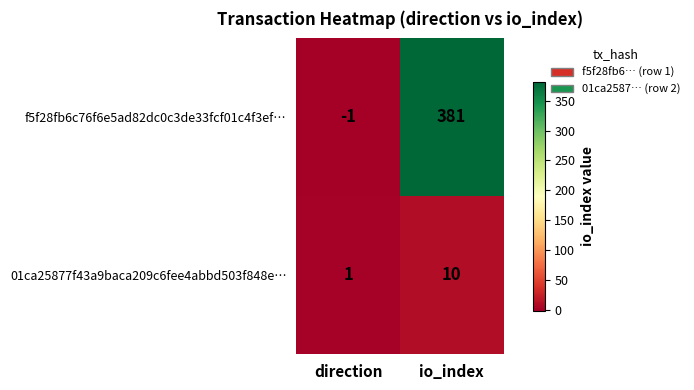

At how many categories does at least one series exceed 70?

1